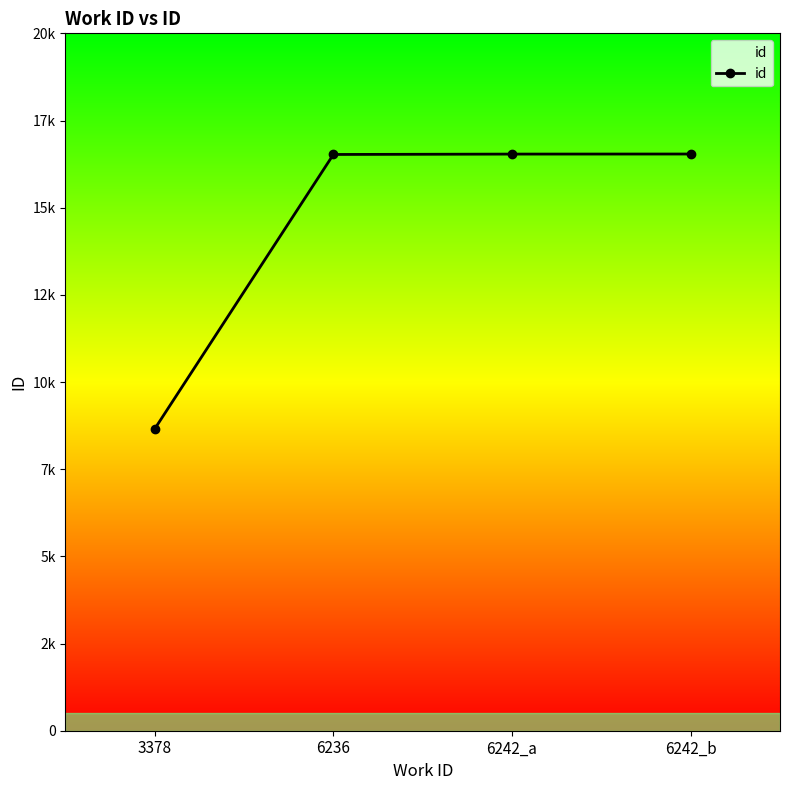

What is the ratio of the value at 6242_b to the value at 6242_a?

1.0